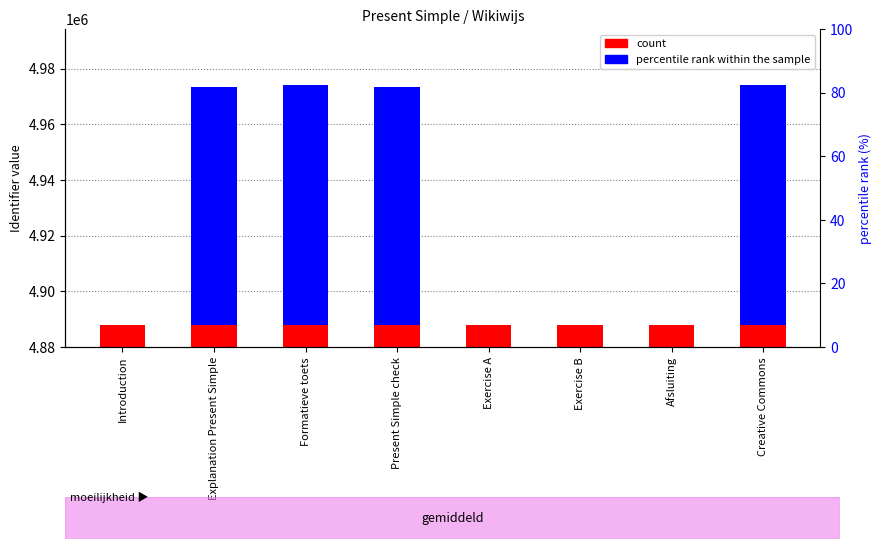

How many categories are shown in the chart?

8